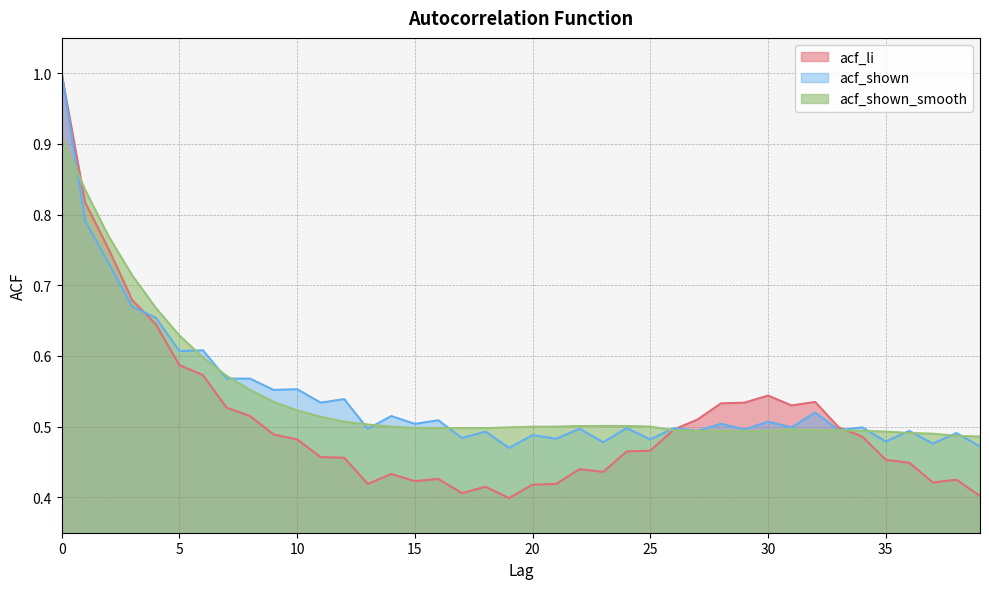

What is the greatest value displayed?

1.0